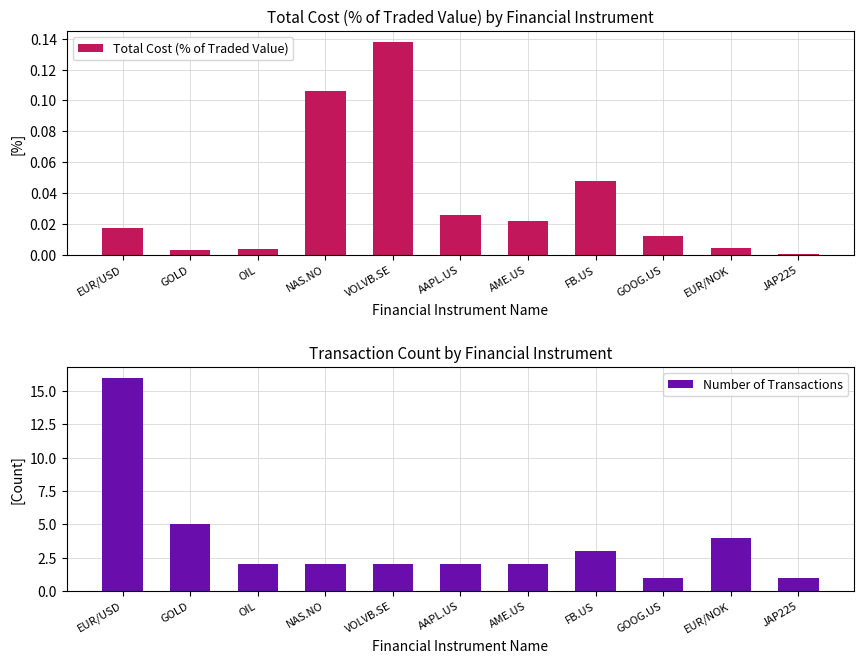

Which label corresponds to the smallest value in the chart?

JAP225